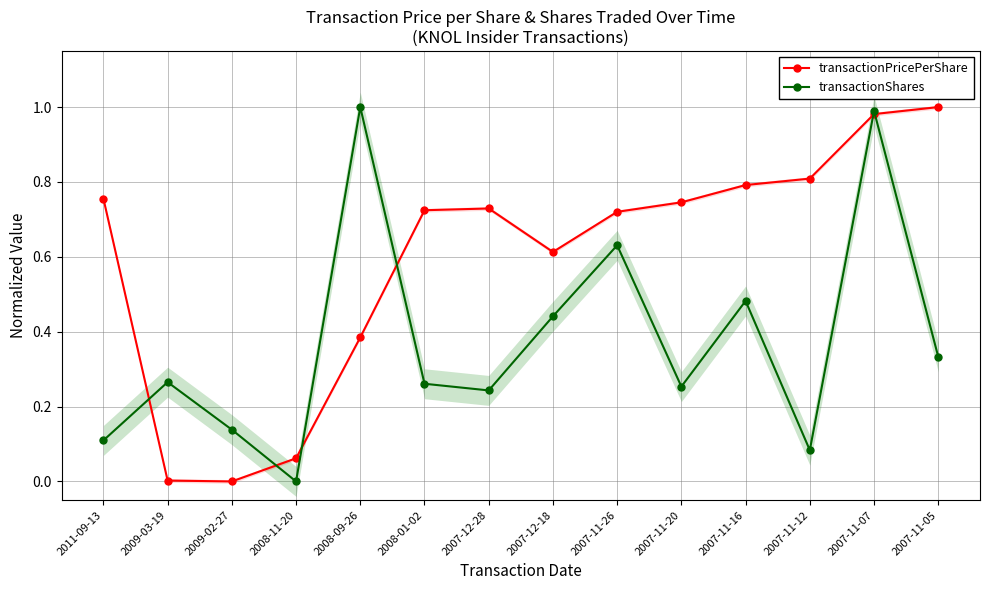

Rank the series by their average value, from lowest to highest.

transactionShares, transactionPricePerShare